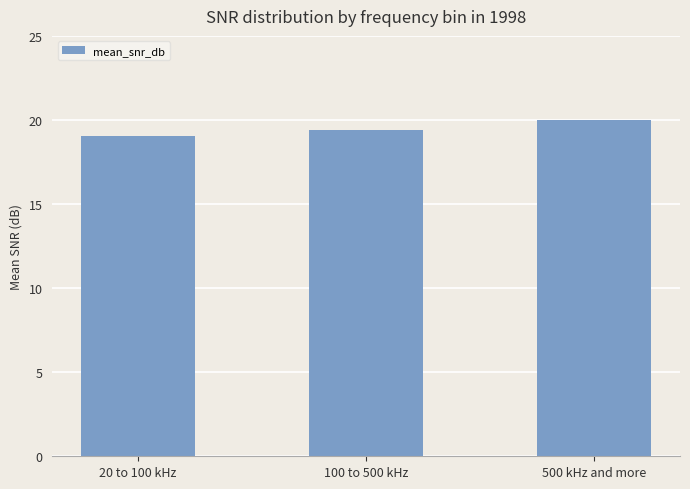

What is the smallest value displayed?

19.0